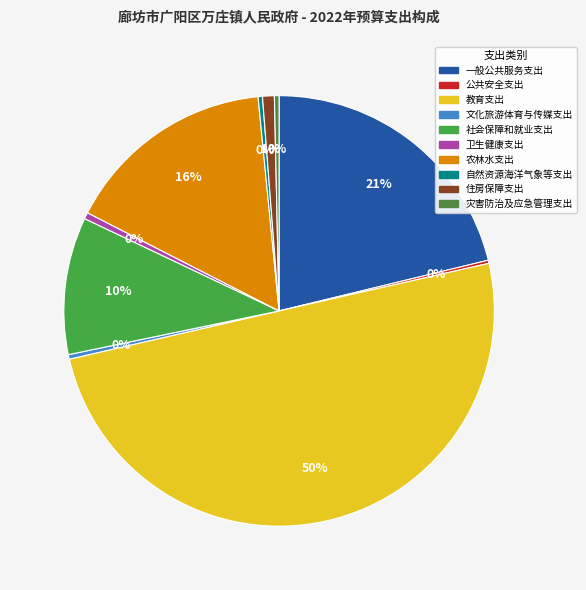

Which slice is the largest?

教育支出